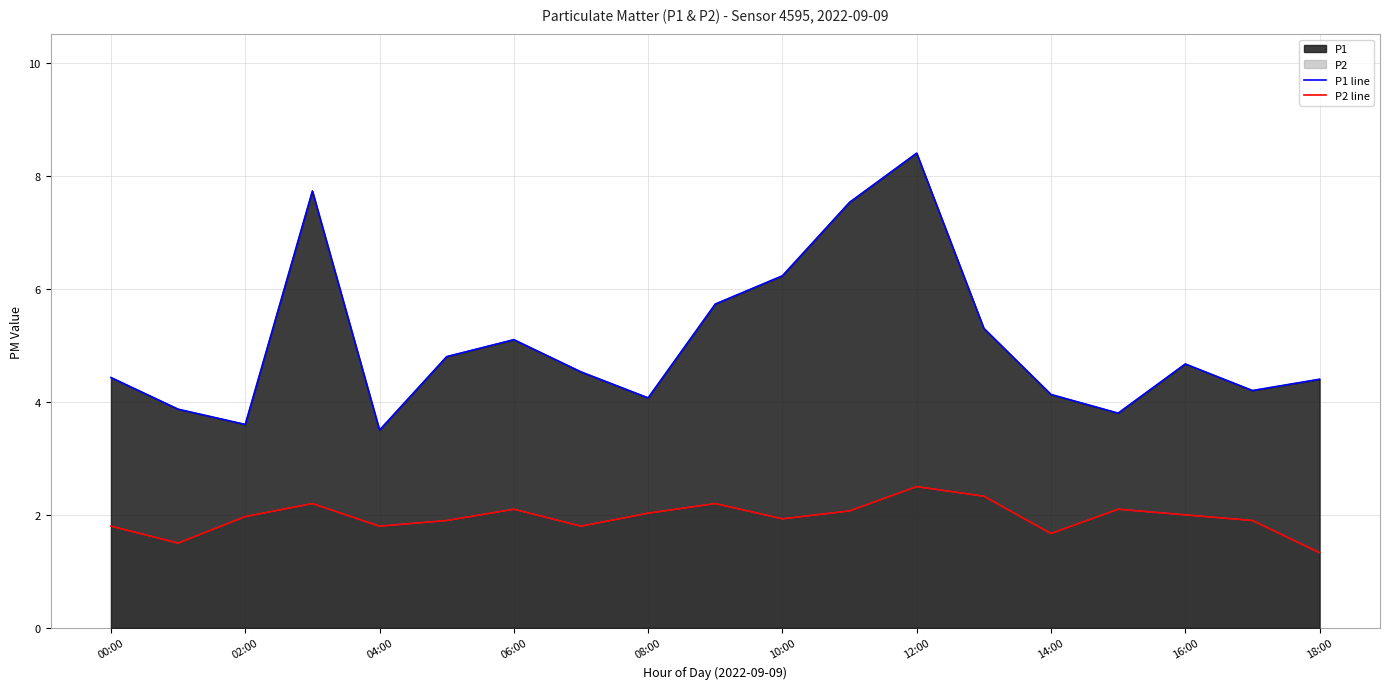

The value of P1 line at 04:00 is 2.3. True or false?

False